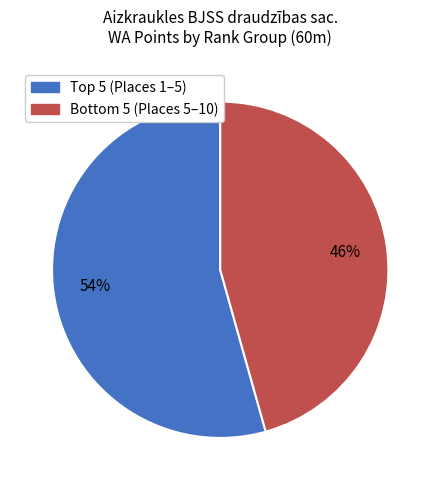

Is there any slice that represents more than half of the pie?

Yes